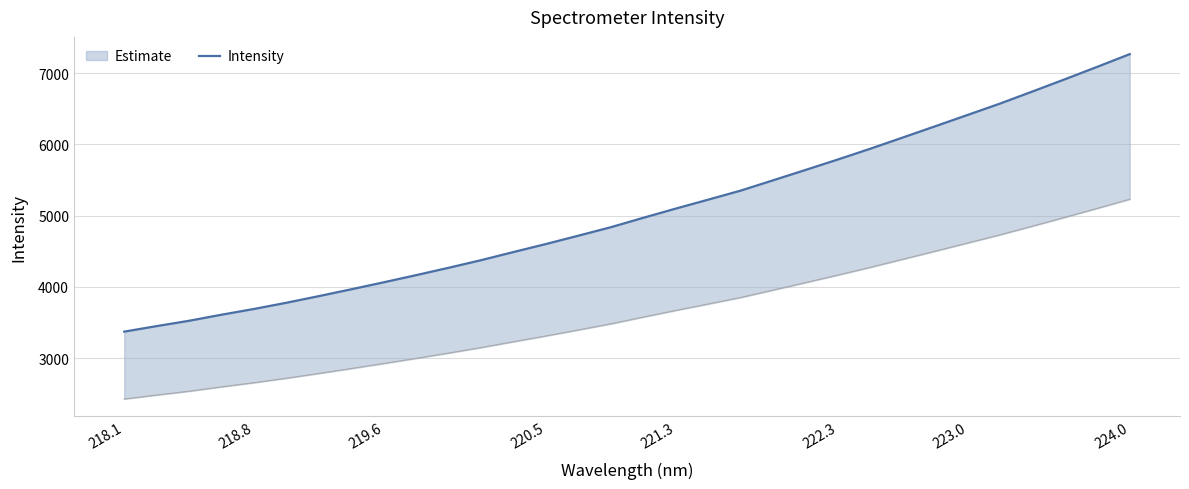

Which category has the lowest value across all series?

218.1